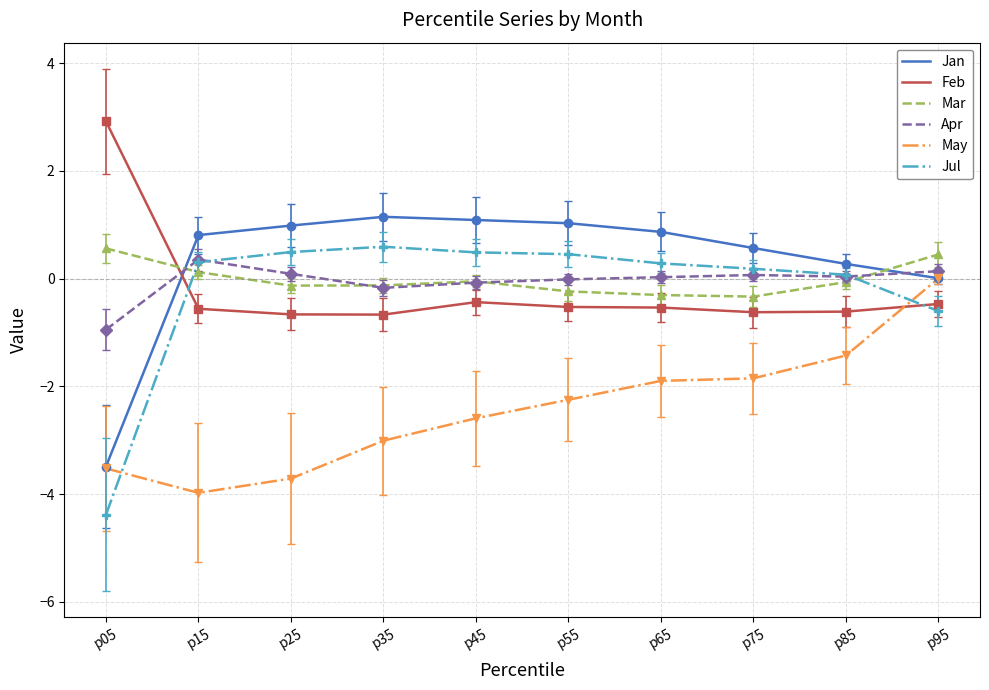

Between p15 and p75, which series saw the biggest shift?

May